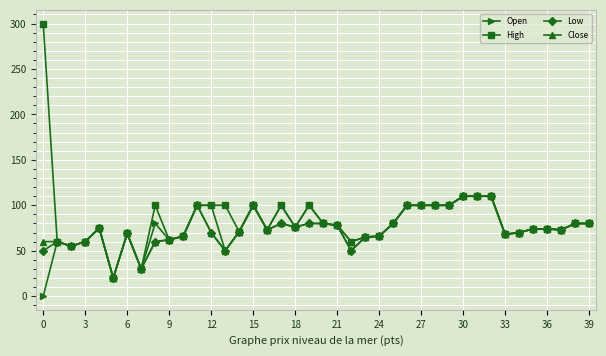

True or false: Low has more than 2 interior local peaks.

True